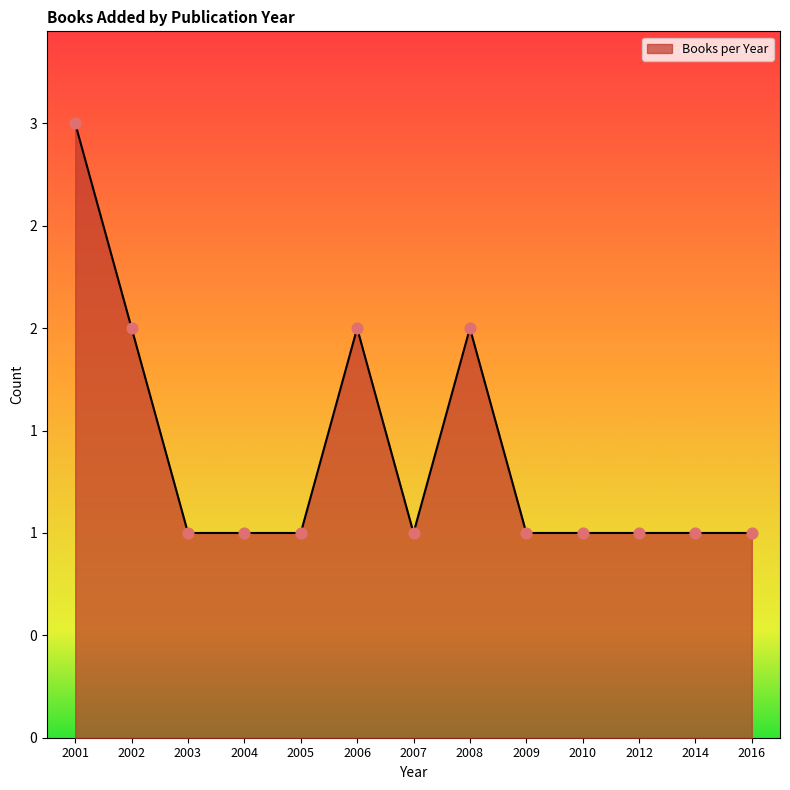

What is the ratio of the value at 2001 to the value at 2006?

1.5